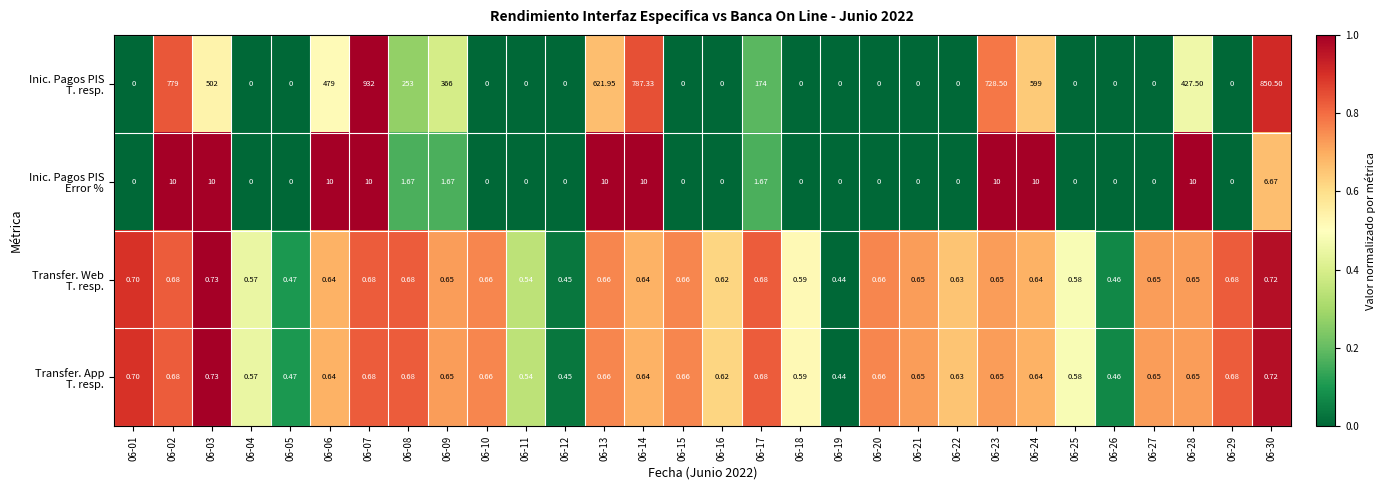

How many categories are shown in the chart?

30